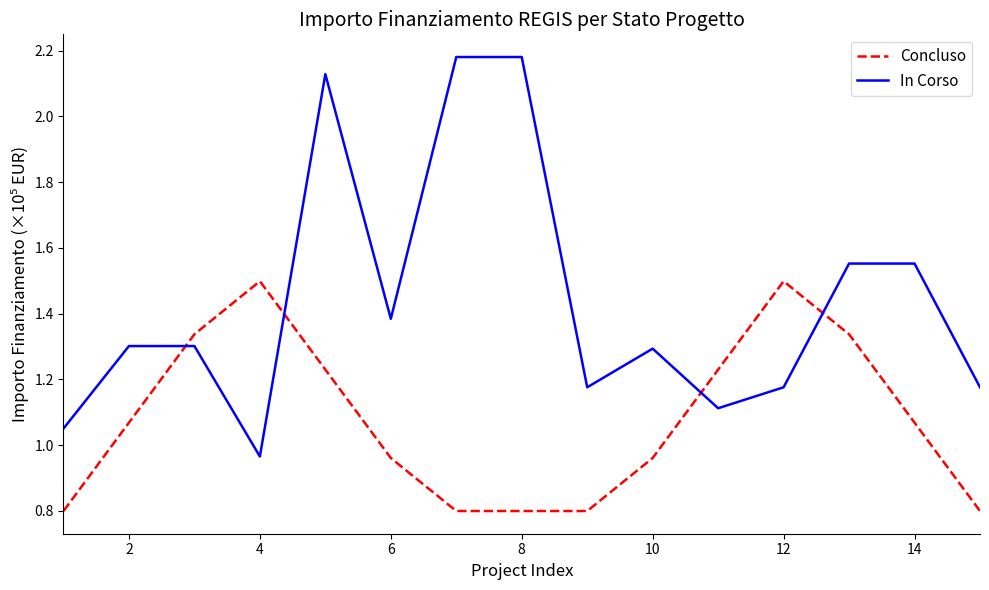

What is the lowest value of the Concluso series?

0.8